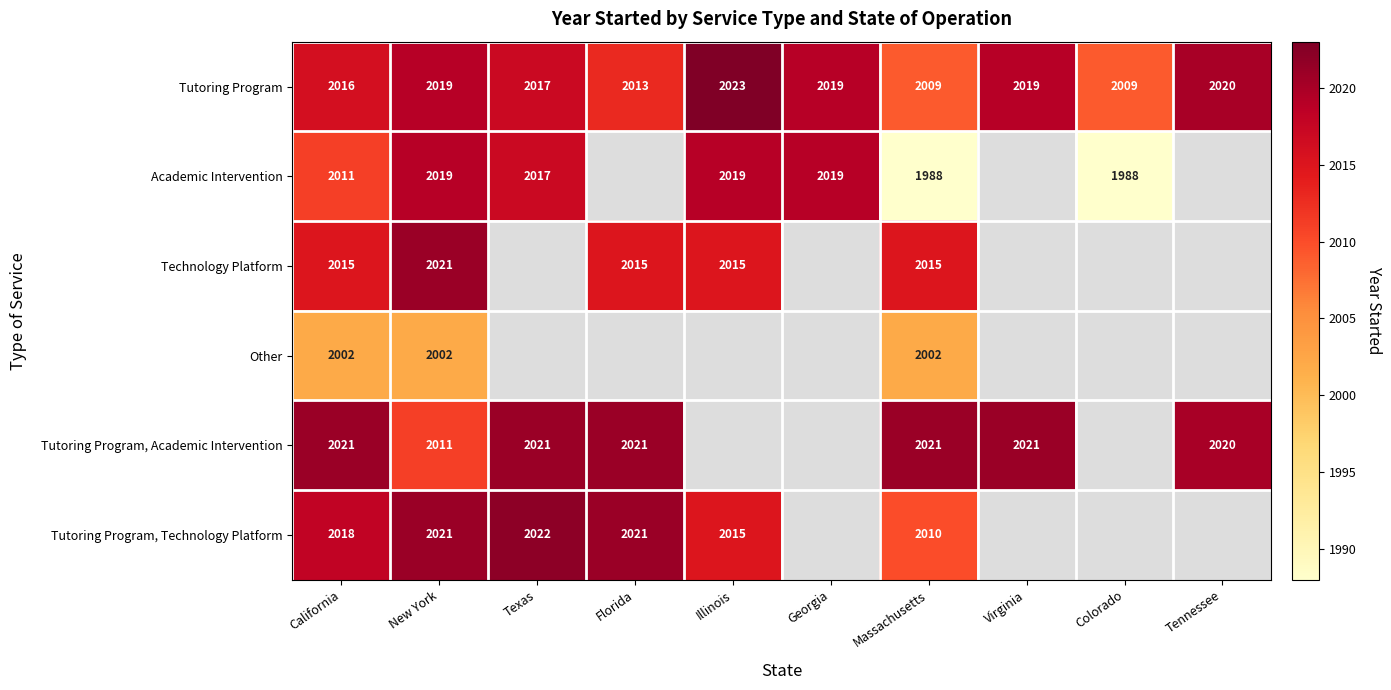

What is the difference between the highest and lowest values at Massachusetts?

33